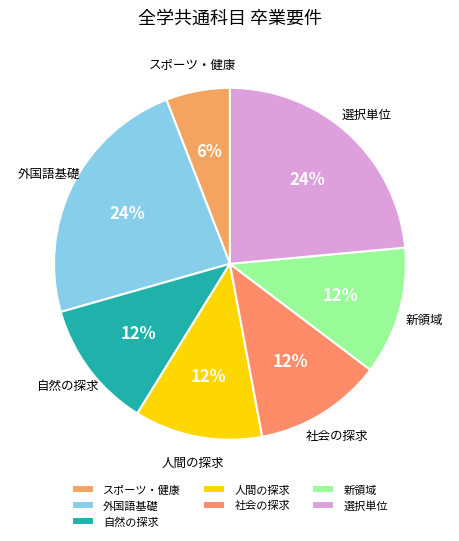

To the nearest percent, what is the difference between the 自然の探求 and 外国語基礎 slice percentages?

12%